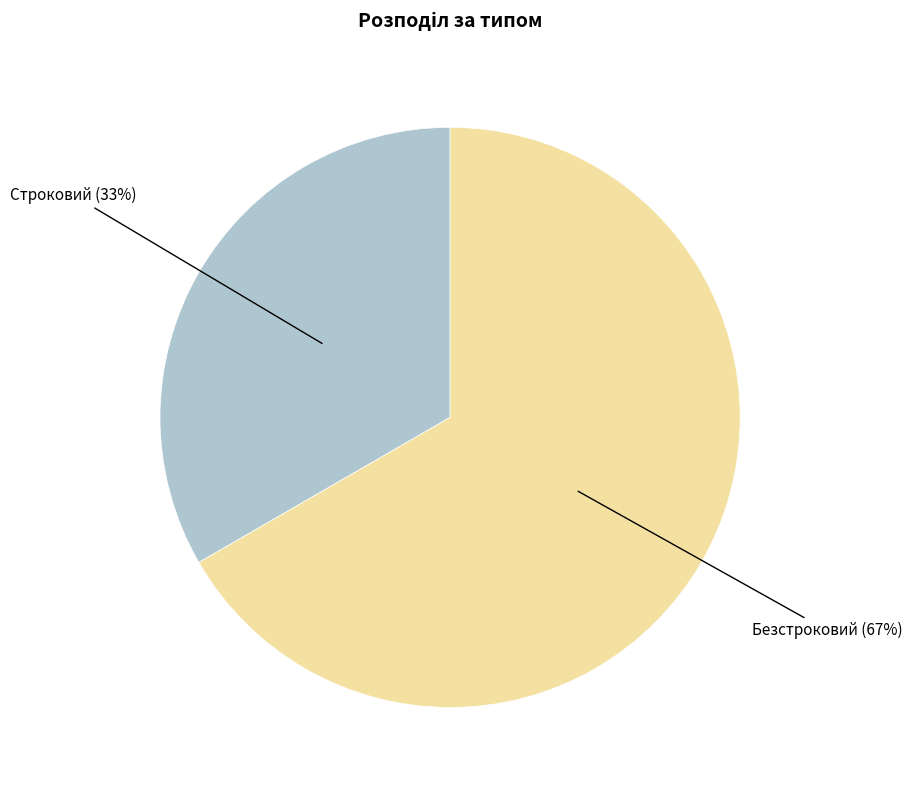

What percentage is the Безстроковий slice, to the nearest percent?

67%